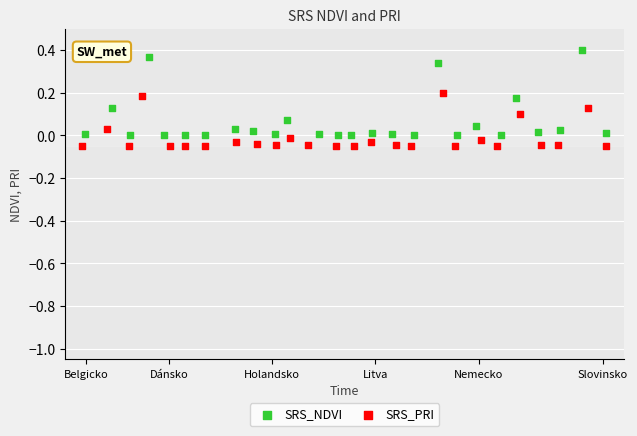

Which series has the widest spread of Y values?

SRS_NDVI